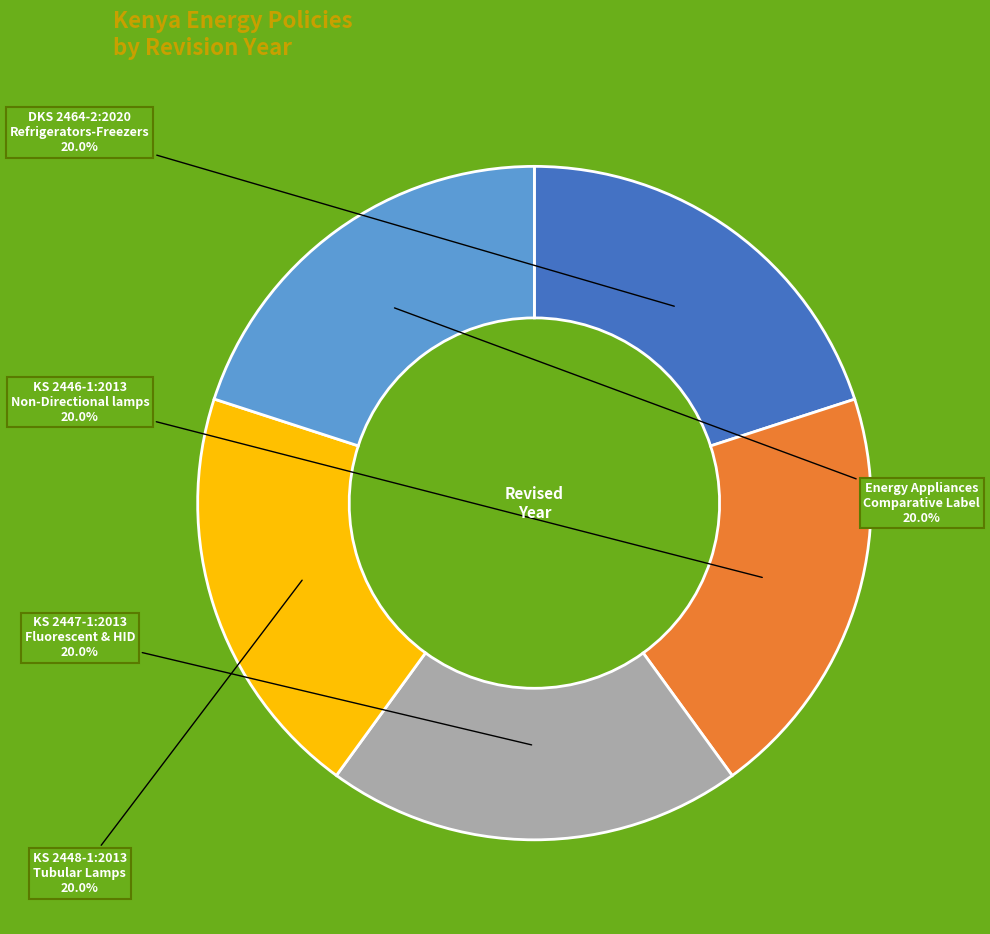

Is there a majority slice in this chart?

No